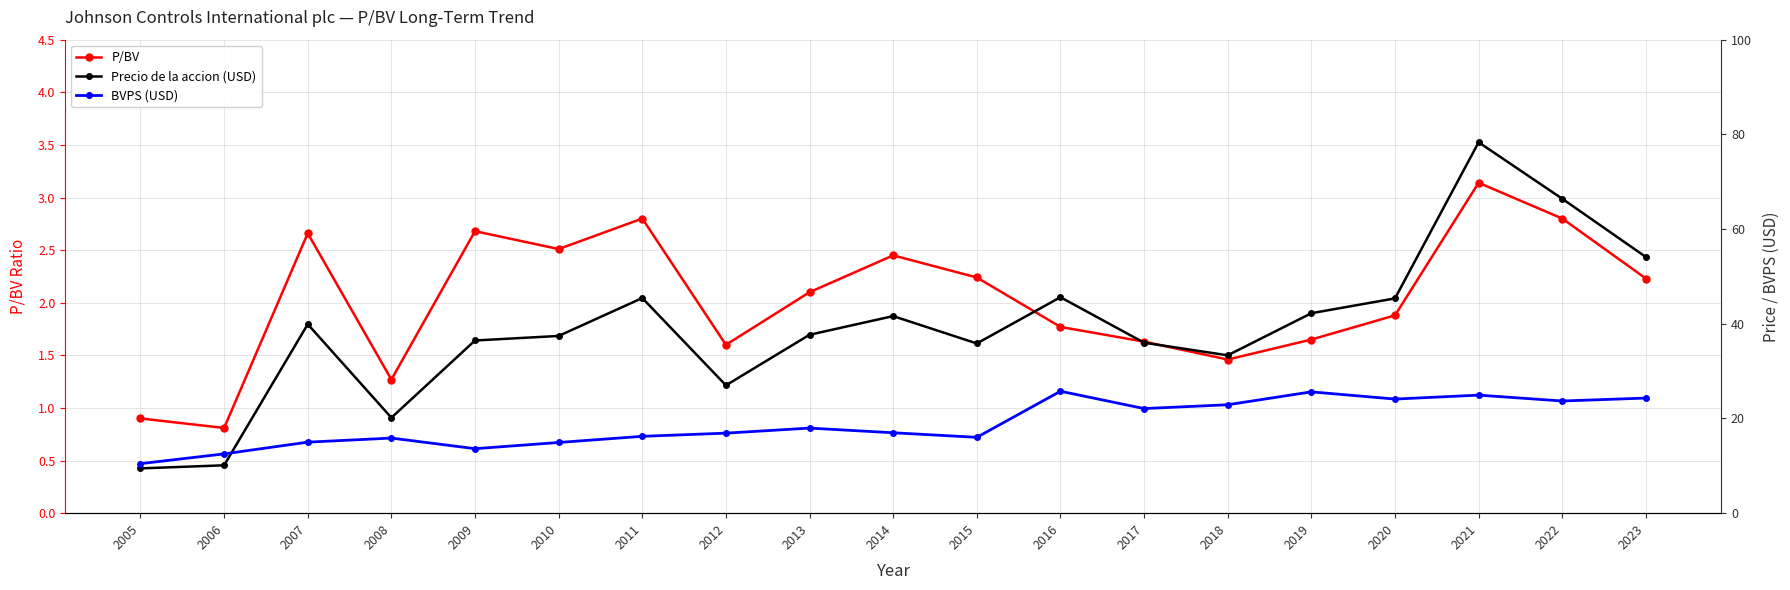

Reading right to left, list all the values displayed in this chart.

P/BV: 2023=2.2	2022=2.8	2021=3.1	2020=1.9	2019=1.6	2018=1.5	2017=1.6	2016=1.8	2015=2.2	2014=2.5	2013=2.1	2012=1.6	2011=2.8	2010=2.5	2009=2.7	2008=1.3	2007=2.7	2006=0.8	2005=0.9
Precio de la accion (USD): 2023=54.1	2022=66.4	2021=78.3	2020=45.4	2019=42.2	2018=33.3	2017=36.0	2016=45.6	2015=35.8	2014=41.6	2013=37.7	2012=27.0	2011=45.4	2010=37.4	2009=36.5	2008=20.2	2007=39.9	2006=10.1	2005=9.5
BVPS (USD): 2023=24.3	2022=23.7	2021=24.9	2020=24.1	2019=25.6	2018=22.9	2017=22.1	2016=25.8	2015=16.0	2014=17.0	2013=18.0	2012=16.9	2011=16.2	2010=14.9	2009=13.6	2008=15.9	2007=15.0	2006=12.5	2005=10.5